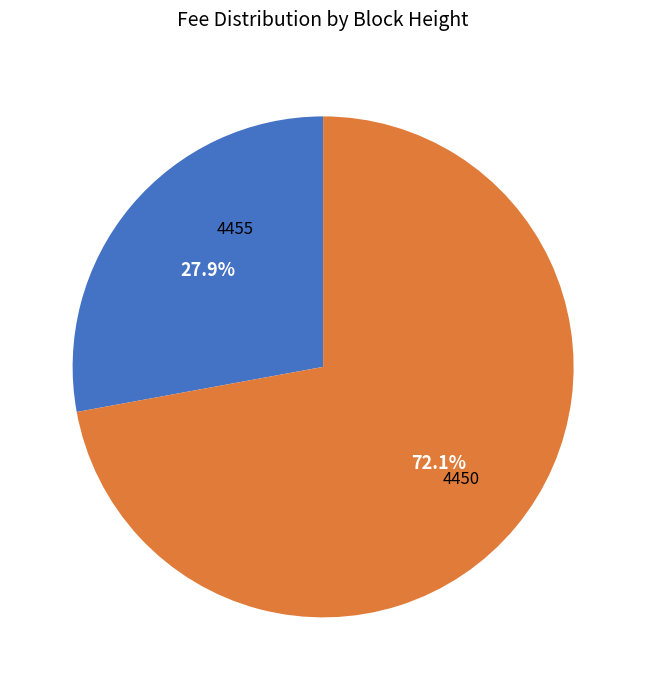

Rank the categories by value from lowest to highest.

4455, 4450